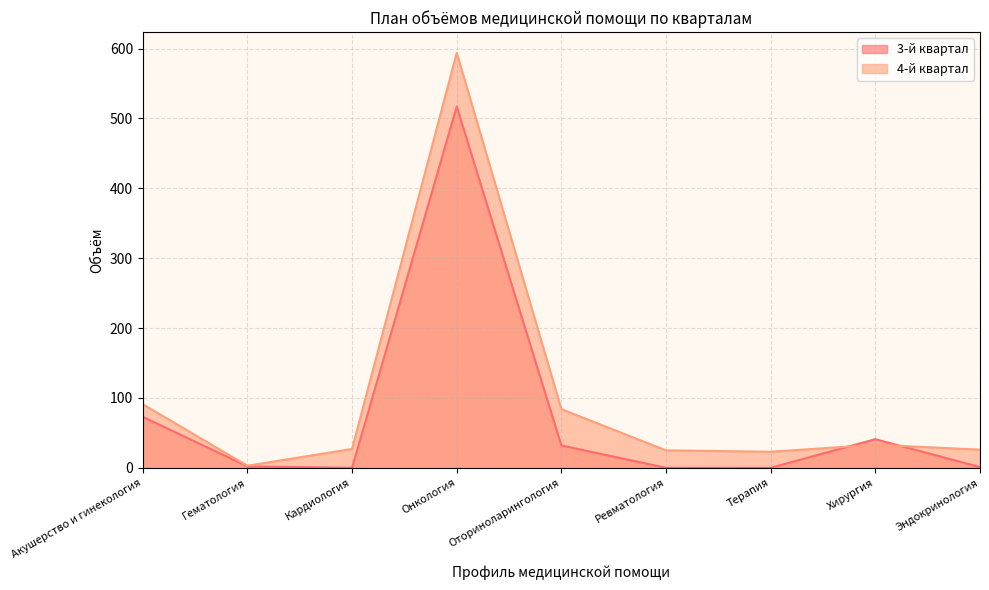

At how many categories does at least one series exceed 269?

1